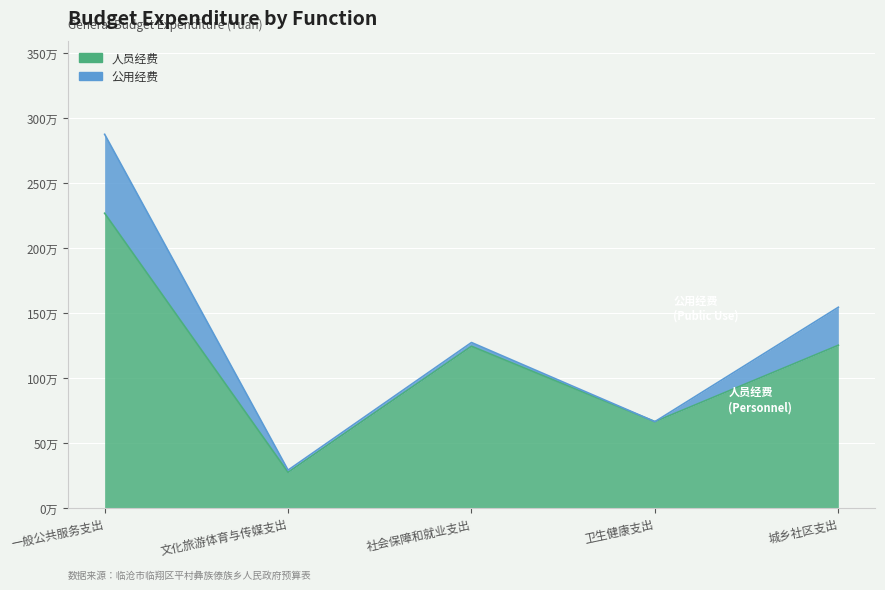

At which label is the value closest to 1270905?

城乡社区支出